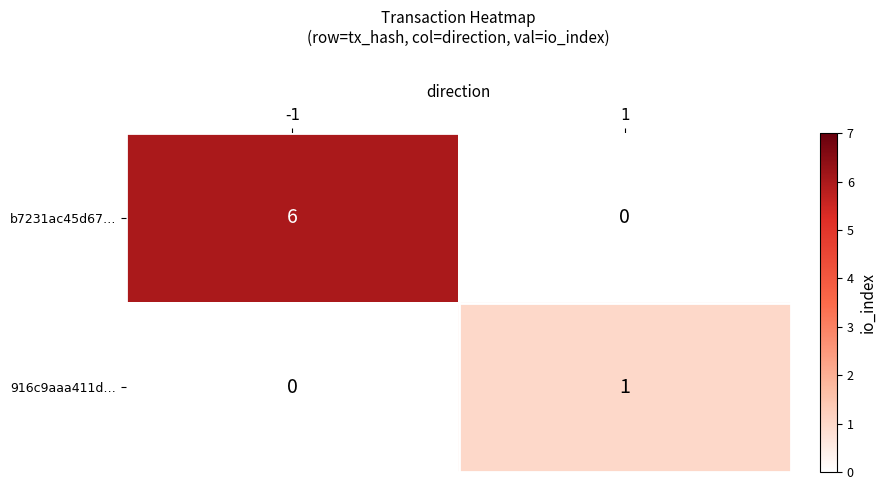

The b7231ac45d67… series shows 4 at 1. True or false?

False